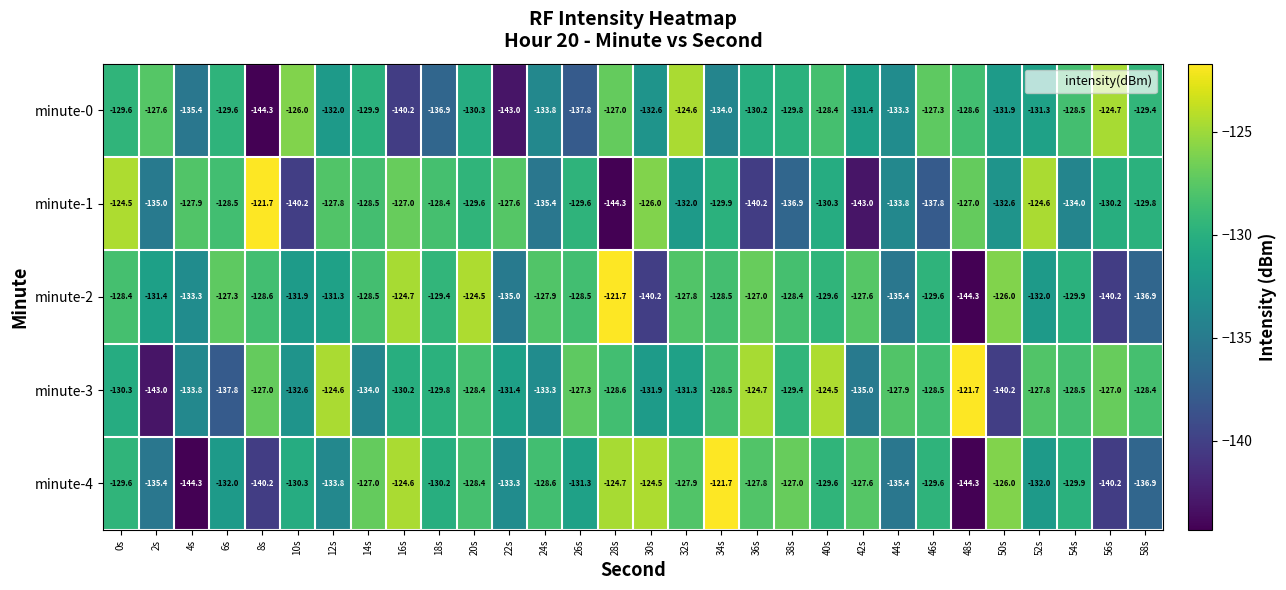

Between 0s and 38s, which series saw the biggest shift?

minute-1